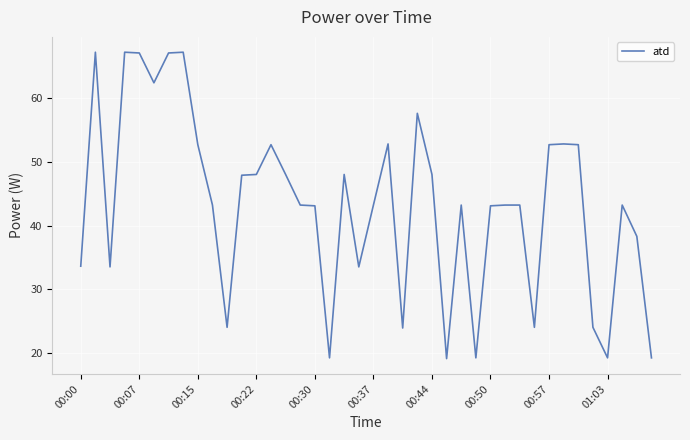

What is the difference between the maximum and minimum values?

48.2